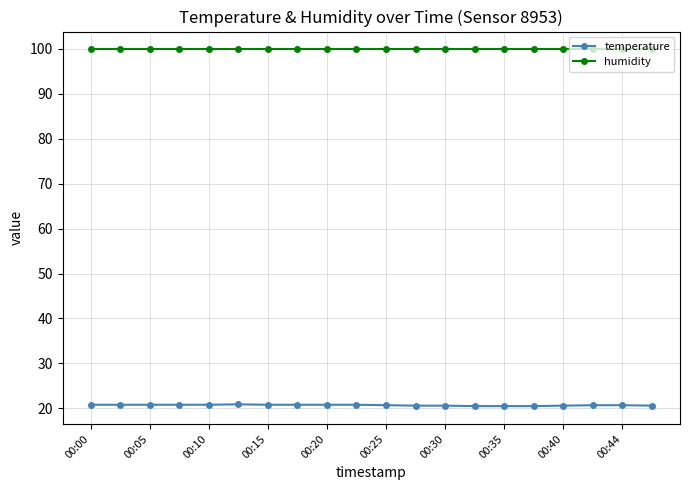

True or false: temperature and humidity cross at least once.

False